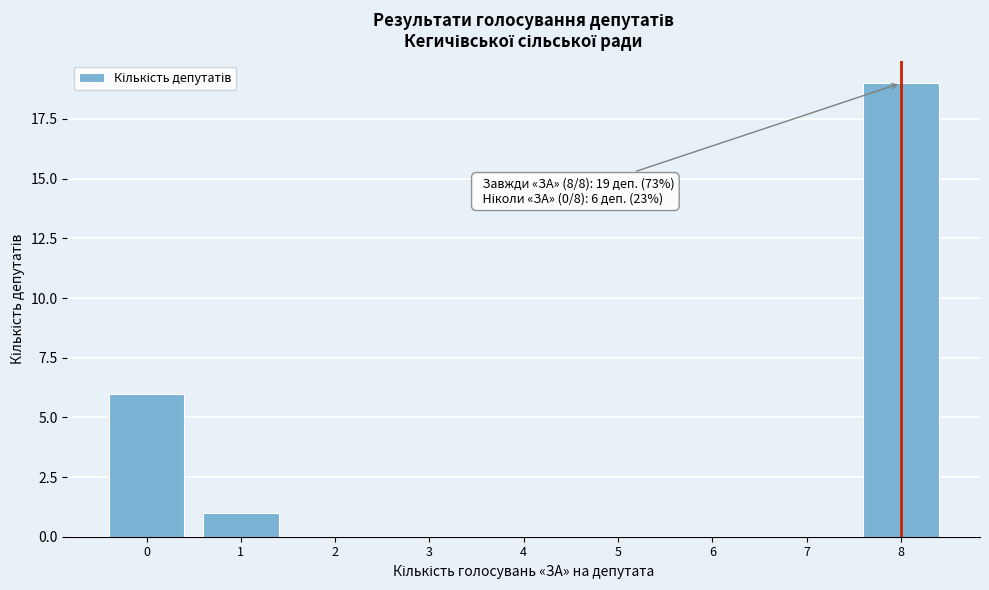

Reading right to left, transcribe all the data shown in this chart.

8=19	7=0	6=0	5=0	4=0	3=0	2=0	1=1	0=6